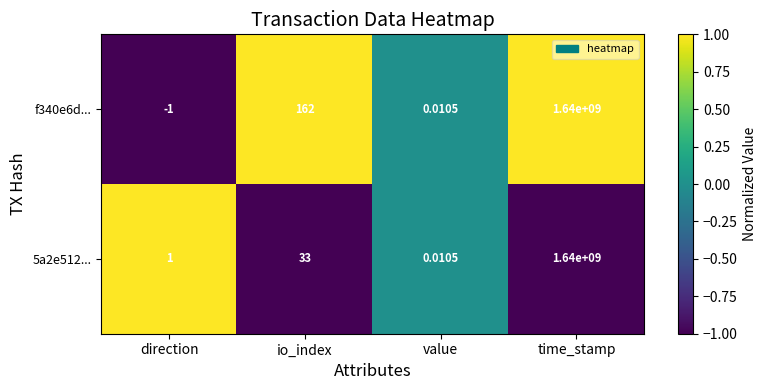

At which category does the chart reach its peak across all series?

time_stamp